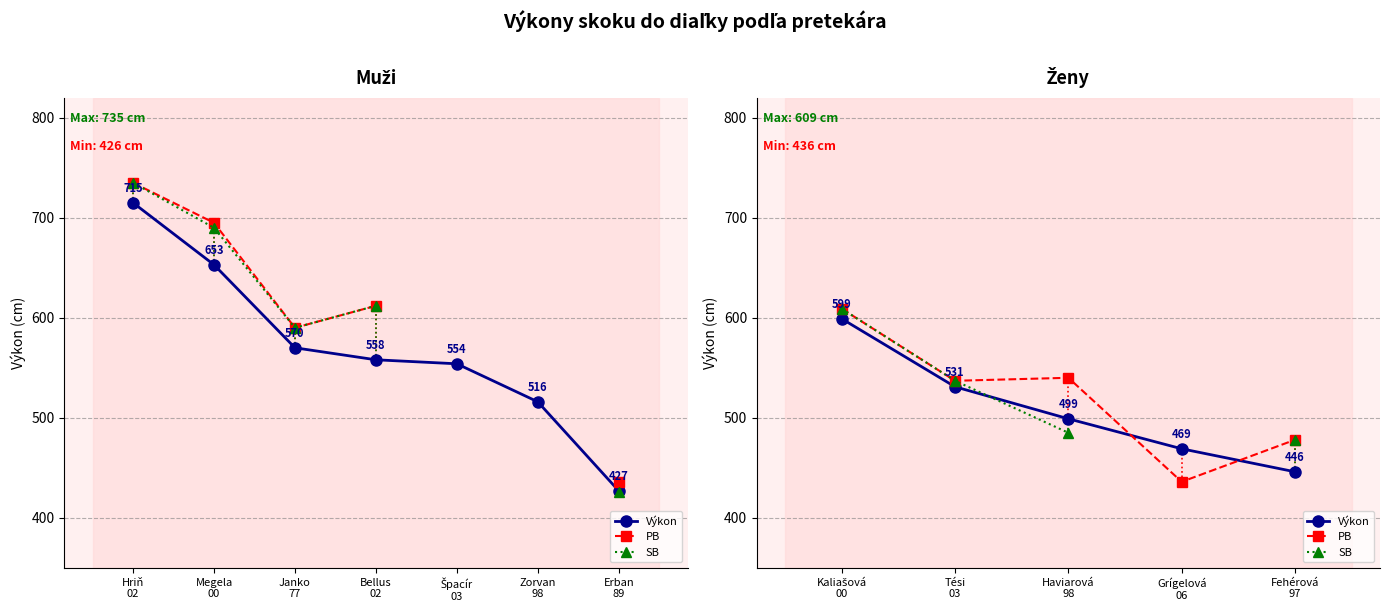

What is the difference between the maximum and minimum values in the Výkon series?

153.0